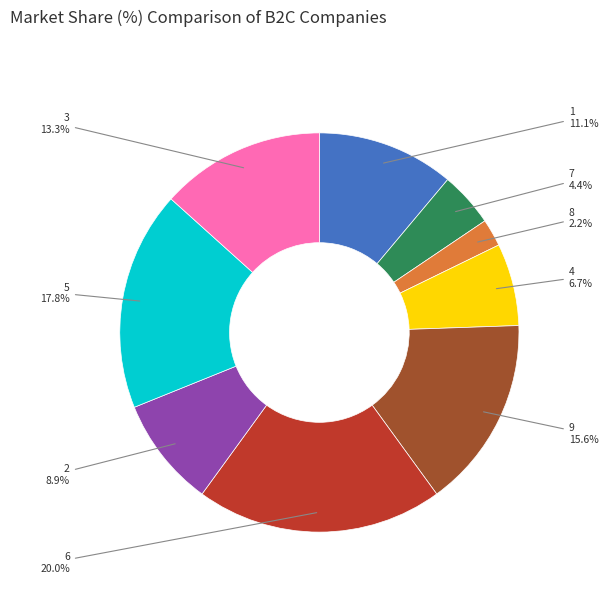

Is there a majority slice in this chart?

No